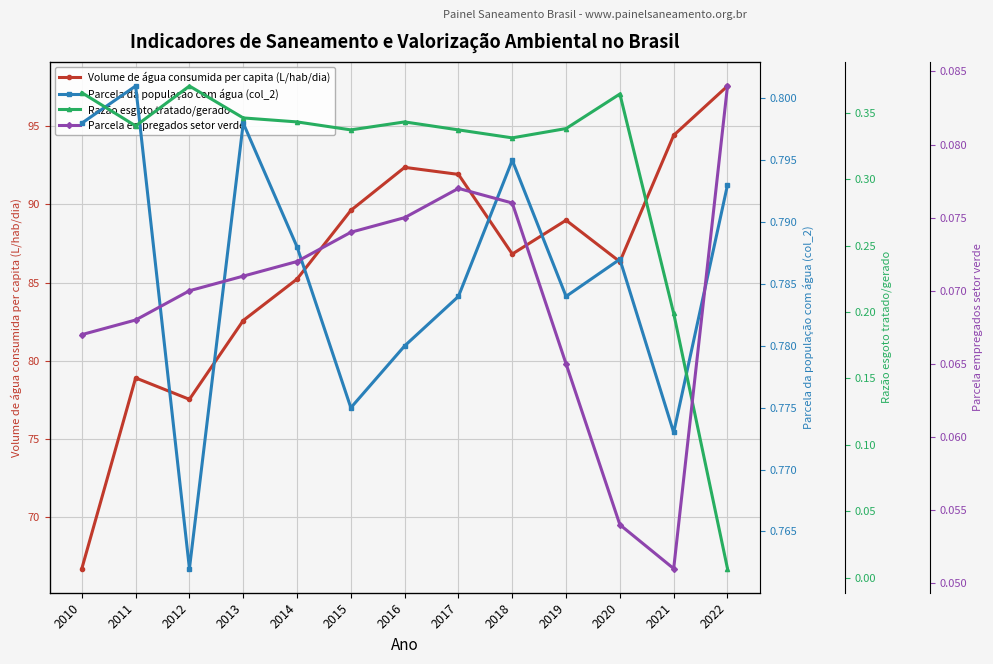

True or false: Parcela da população com água (col_2) and Razão esgoto tratado/gerado cross at least once.

False